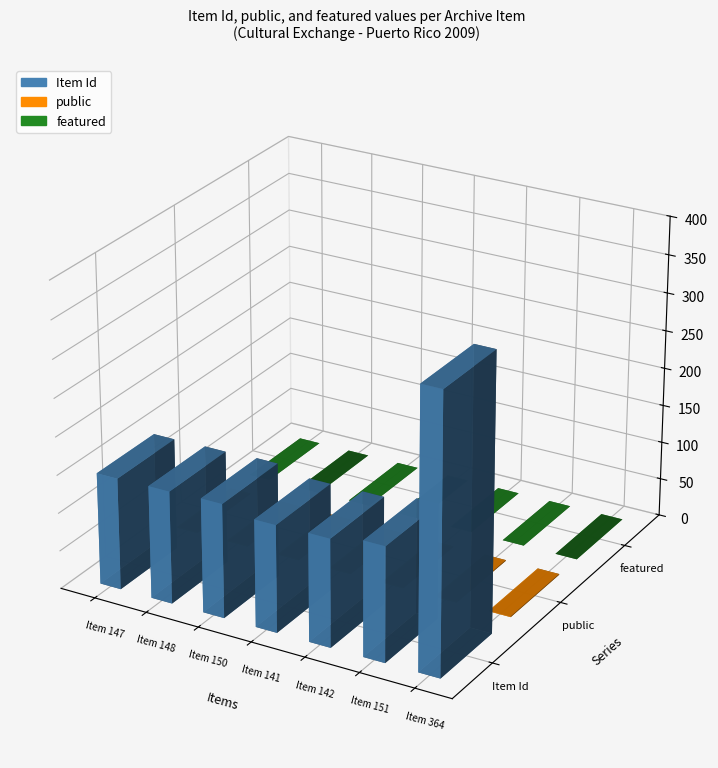

What is the label of the 3rd bar from the left?

Item 150